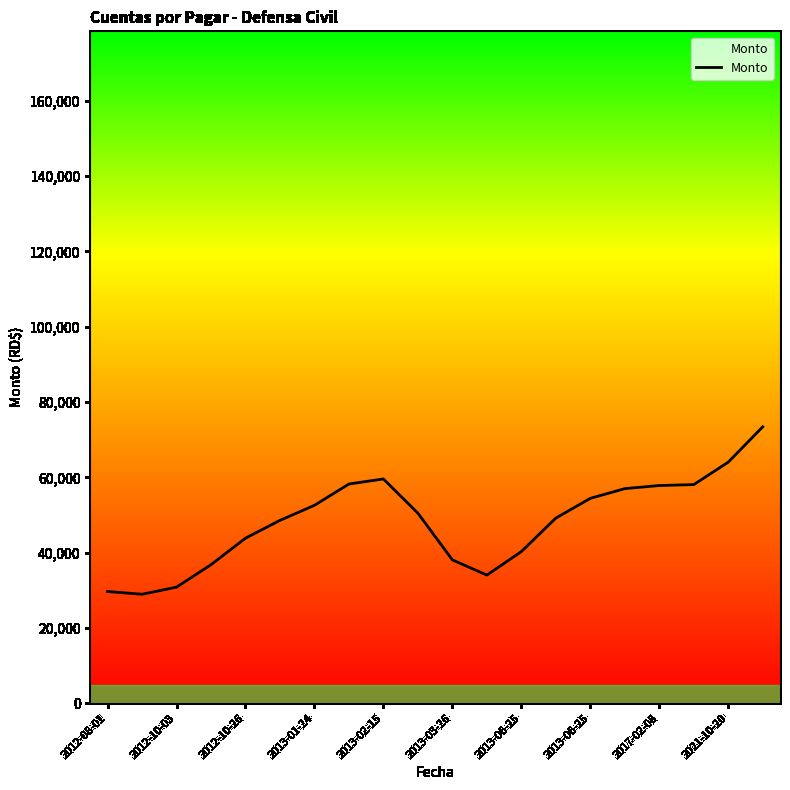

What is the difference between the maximum and minimum values?

44488.8